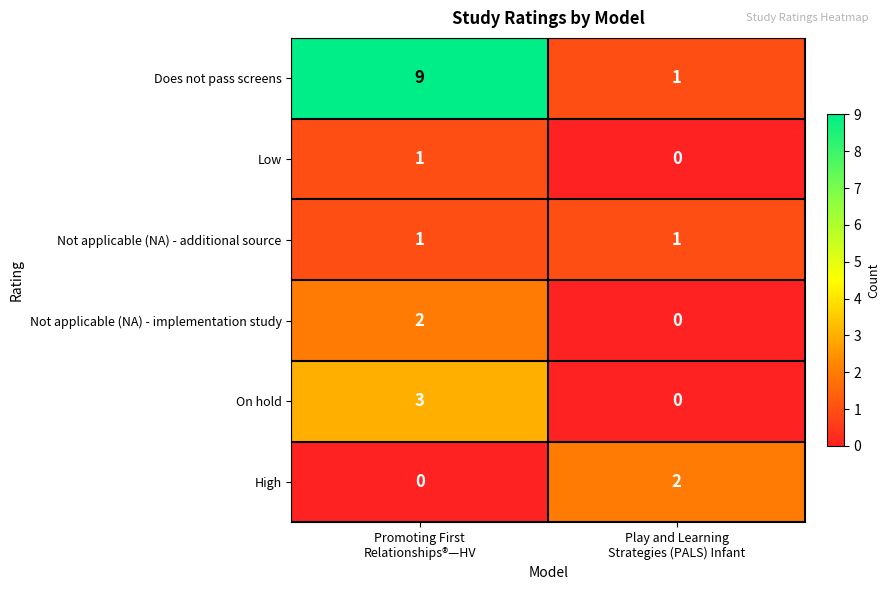

What is the difference between the maximum and minimum values in the Does not pass screens series?

8